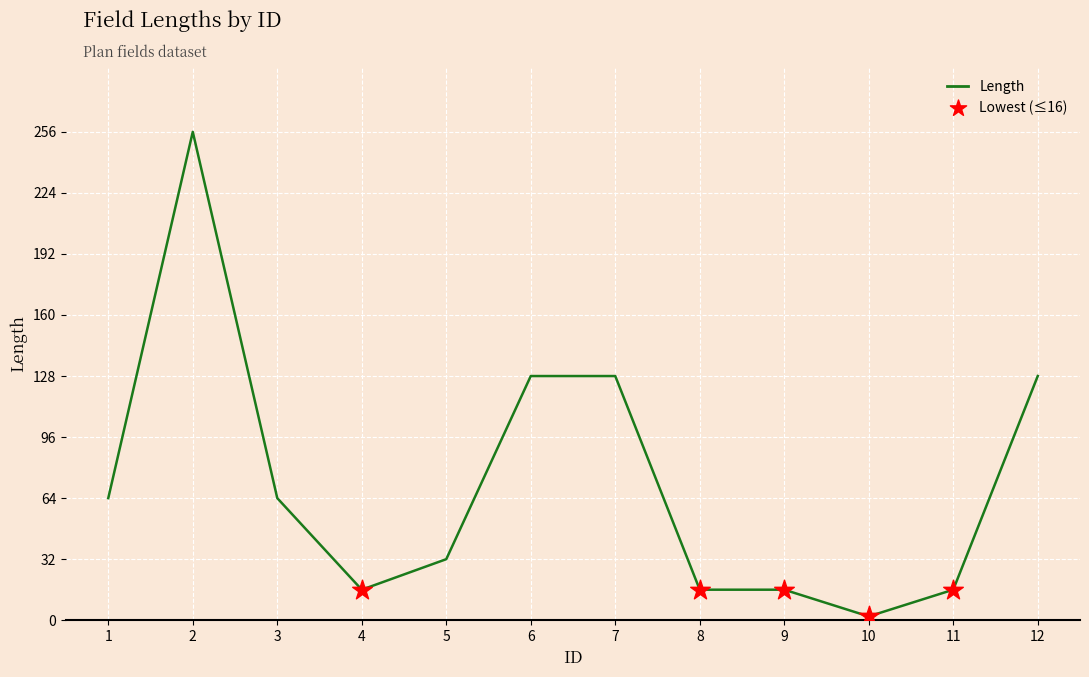

Approximately how many times larger is the value at 8 compared to 6?

0.1